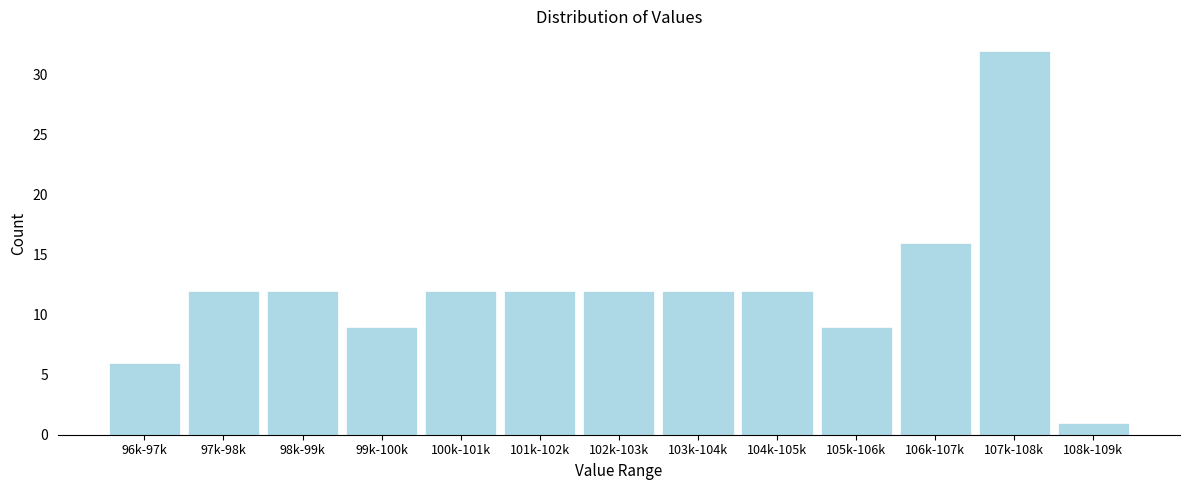

Reading left to right, what are all the values shown in this chart?

96k-97k=6	97k-98k=12	98k-99k=12	99k-100k=9	100k-101k=12	101k-102k=12	102k-103k=12	103k-104k=12	104k-105k=12	105k-106k=9	106k-107k=16	107k-108k=32	108k-109k=1